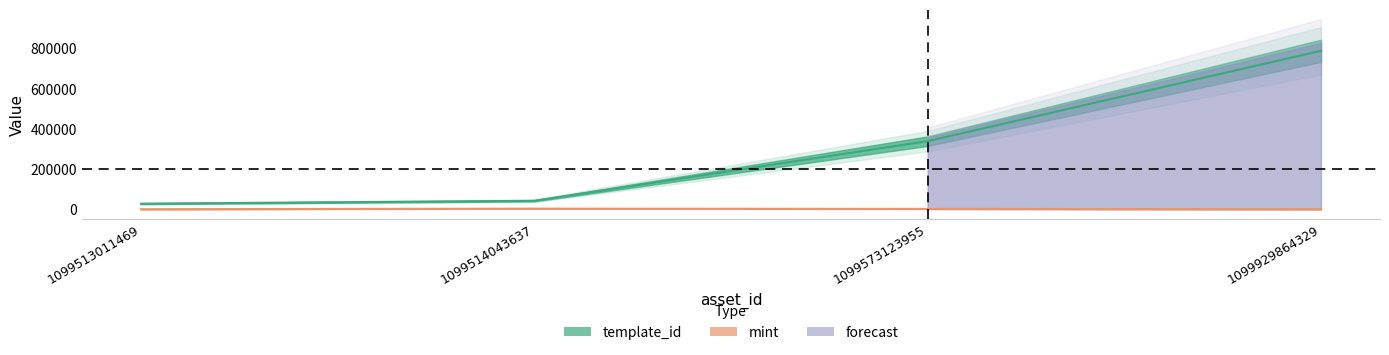

True or false: mint and template_id cross at least once.

False